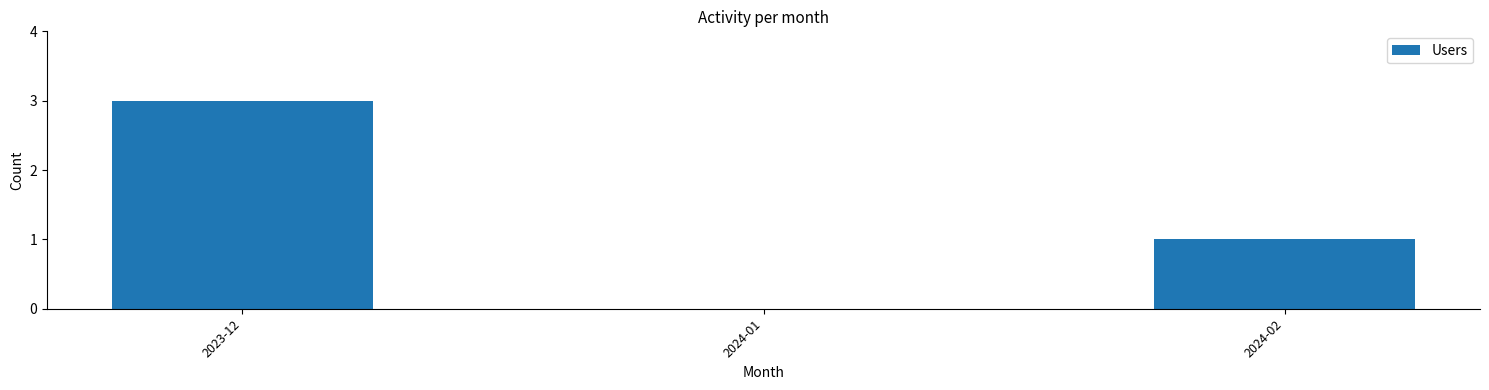

What is the greatest value displayed?

3